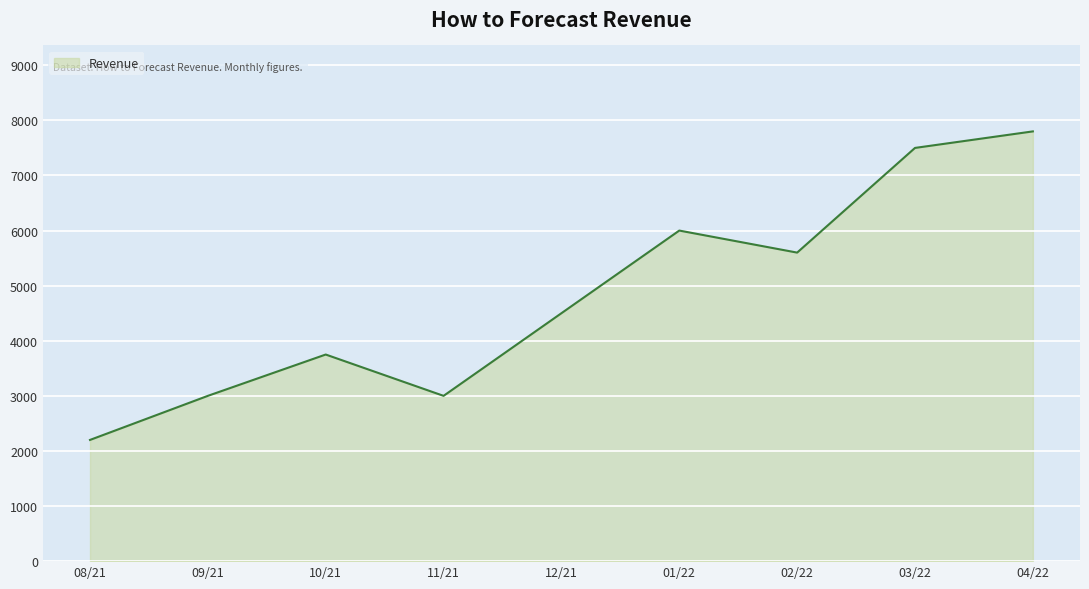

Reading left to right, transcribe all the data shown in this chart.

2200	3000	3750	3000	4500	6000	5600	7500	7800